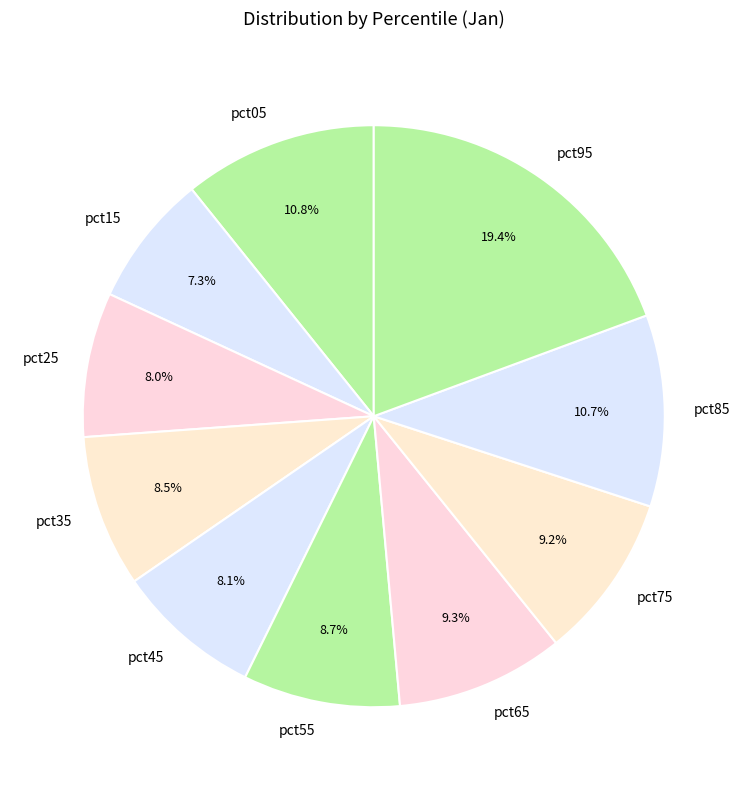

Which category has the smallest portion of the pie?

pct15